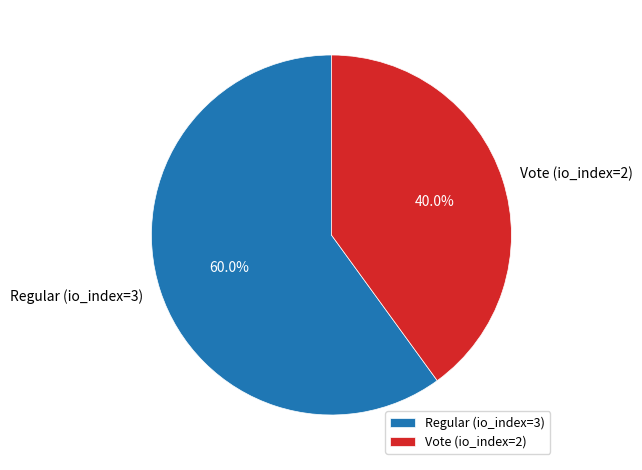

To the nearest percent, what is the combined percentage of Regular (io_index=3) and Vote (io_index=2)?

100%